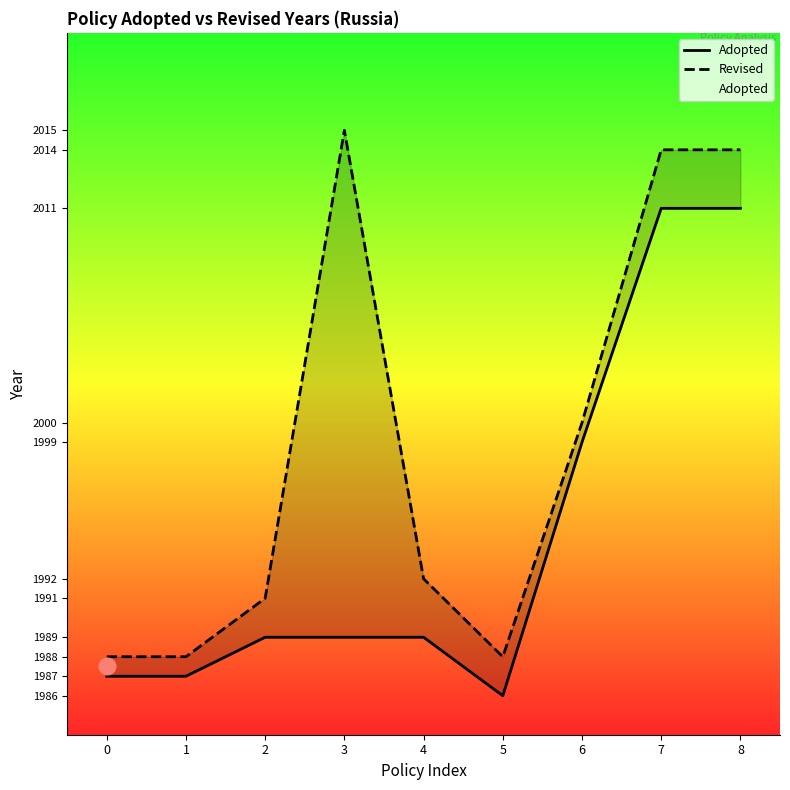

At 3, list the series in order from largest to smallest.

Revised, Adopted